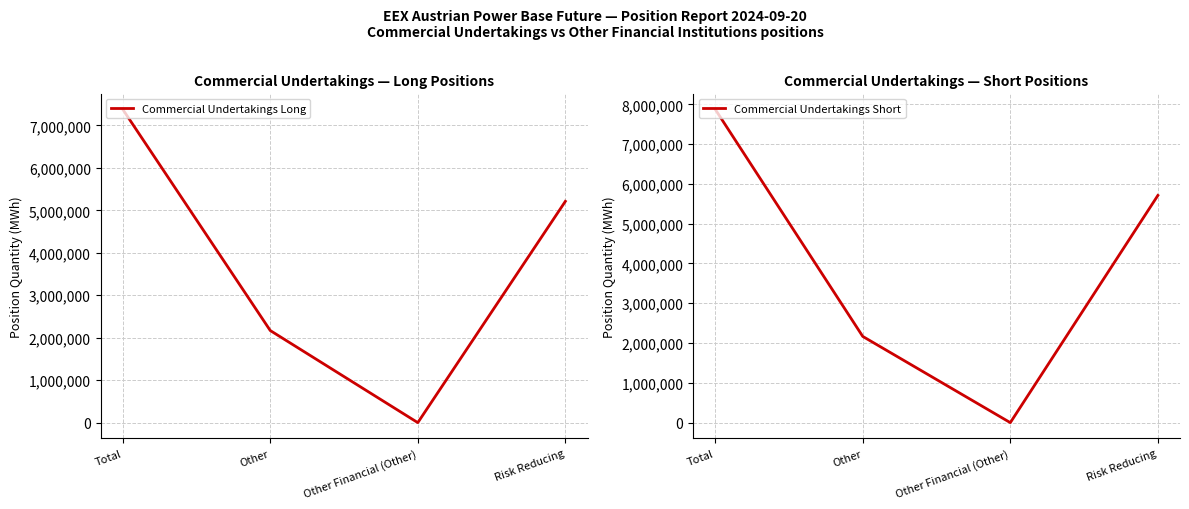

Reading left to right, list all the values displayed in this chart.

Commercial Undertakings Long: Total=7383565	Other=2170030	Other Financial (Other)=0	Risk Reducing=5213535
Commercial Undertakings Short: Total=7877840	Other=2167155	Other Financial (Other)=0	Risk Reducing=5710685